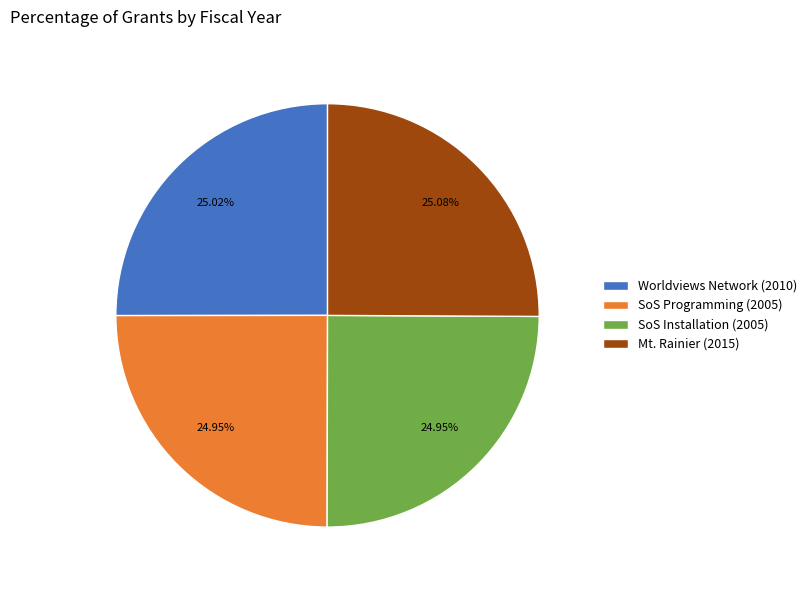

Approximately how many times larger is the value at SoS Programming (2005) compared to Mt. Rainier (2015)?

1.0